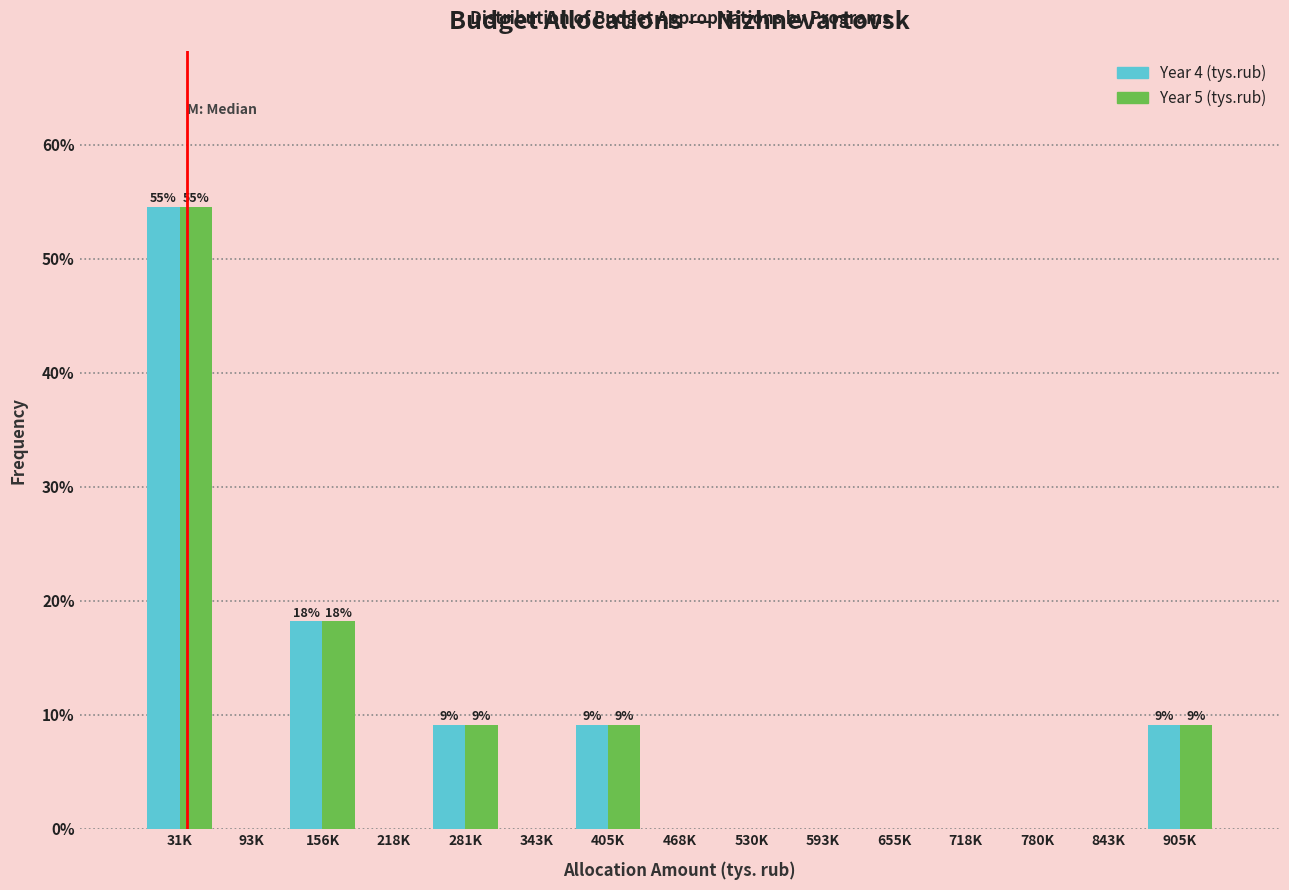

Reading left to right, list all the values displayed in this chart.

Year 4 (tys.rub): 31K=54.5	93K=0.0	156K=18.2	218K=0.0	281K=9.1	343K=0.0	405K=9.1	468K=0.0	530K=0.0	593K=0.0	655K=0.0	718K=0.0	780K=0.0	843K=0.0	905K=9.1
Year 5 (tys.rub): 31K=54.5	93K=0.0	156K=18.2	218K=0.0	281K=9.1	343K=0.0	405K=9.1	468K=0.0	530K=0.0	593K=0.0	655K=0.0	718K=0.0	780K=0.0	843K=0.0	905K=9.1